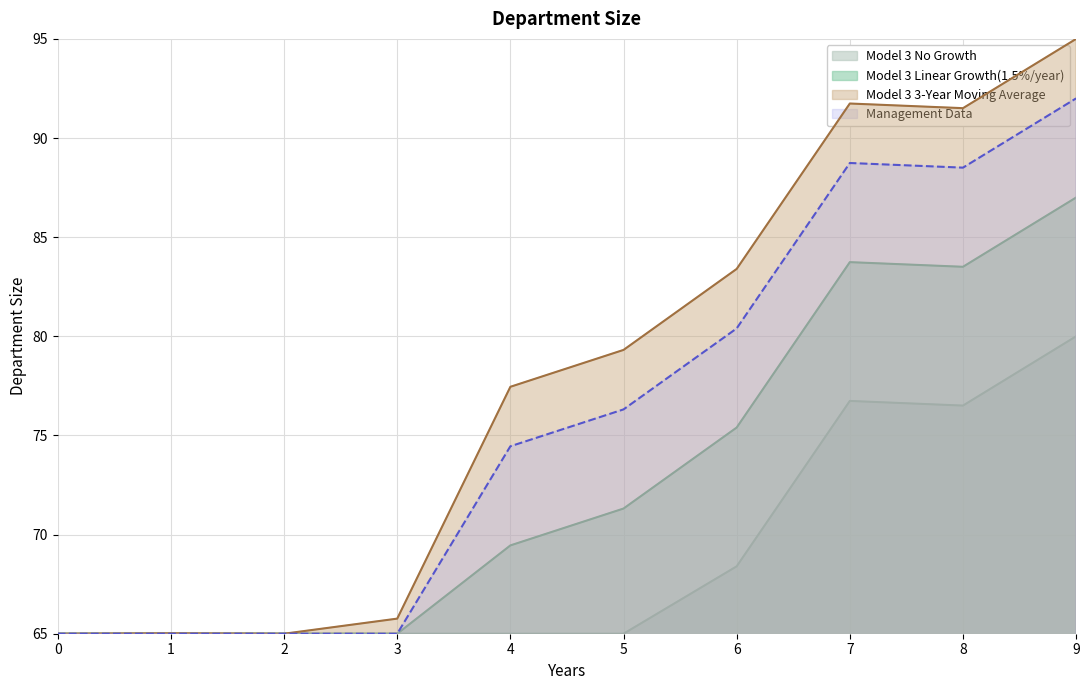

How many lines are shown in the chart?

4